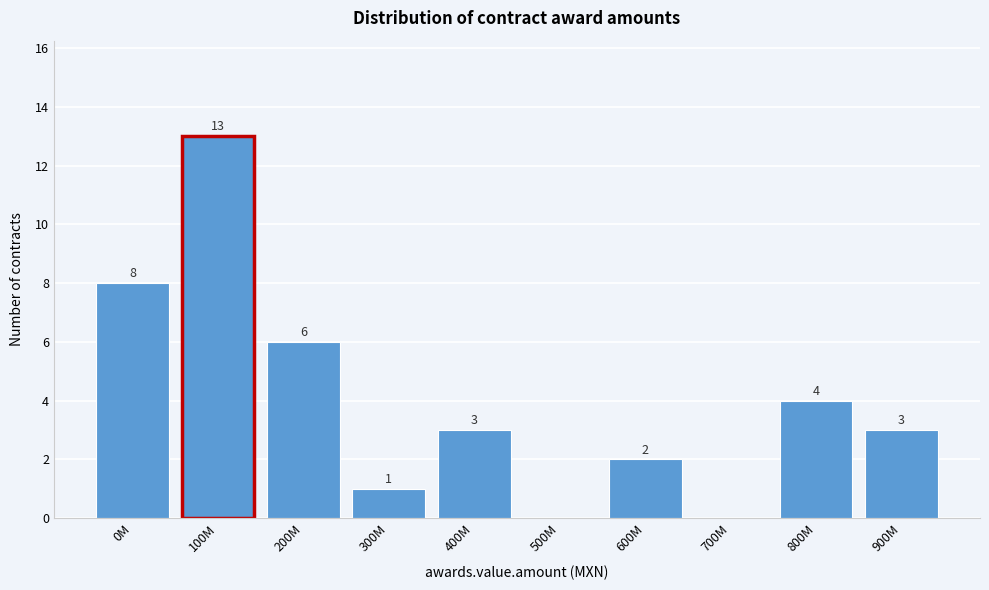

Reading left to right, extract all data points from this chart.

0M=8	100M=13	200M=6	300M=1	400M=3	500M=0	600M=2	700M=0	800M=4	900M=3